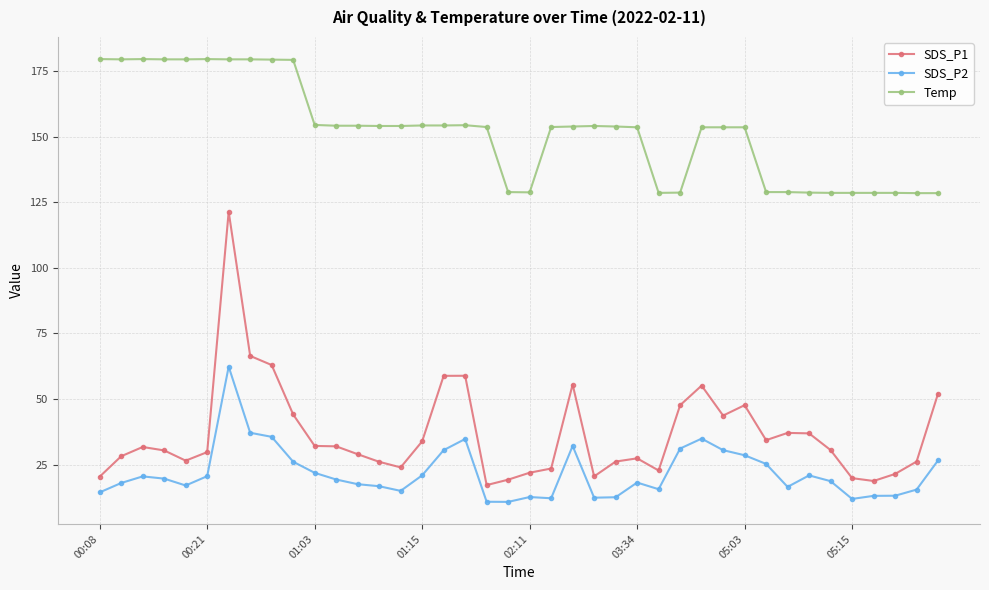

True or false: SDS_P1 has more than 2 points higher than both neighbors.

True